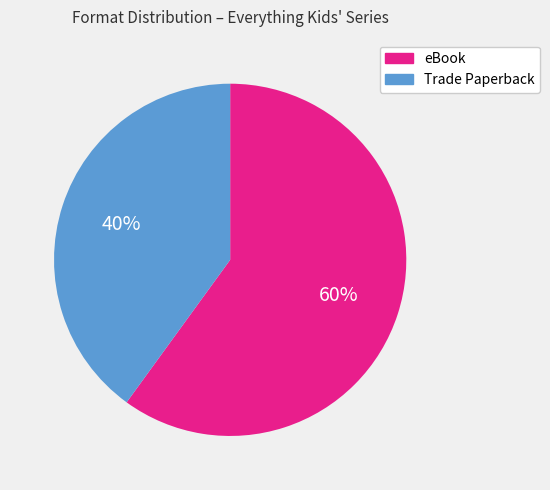

Is there any slice that represents more than half of the pie?

Yes